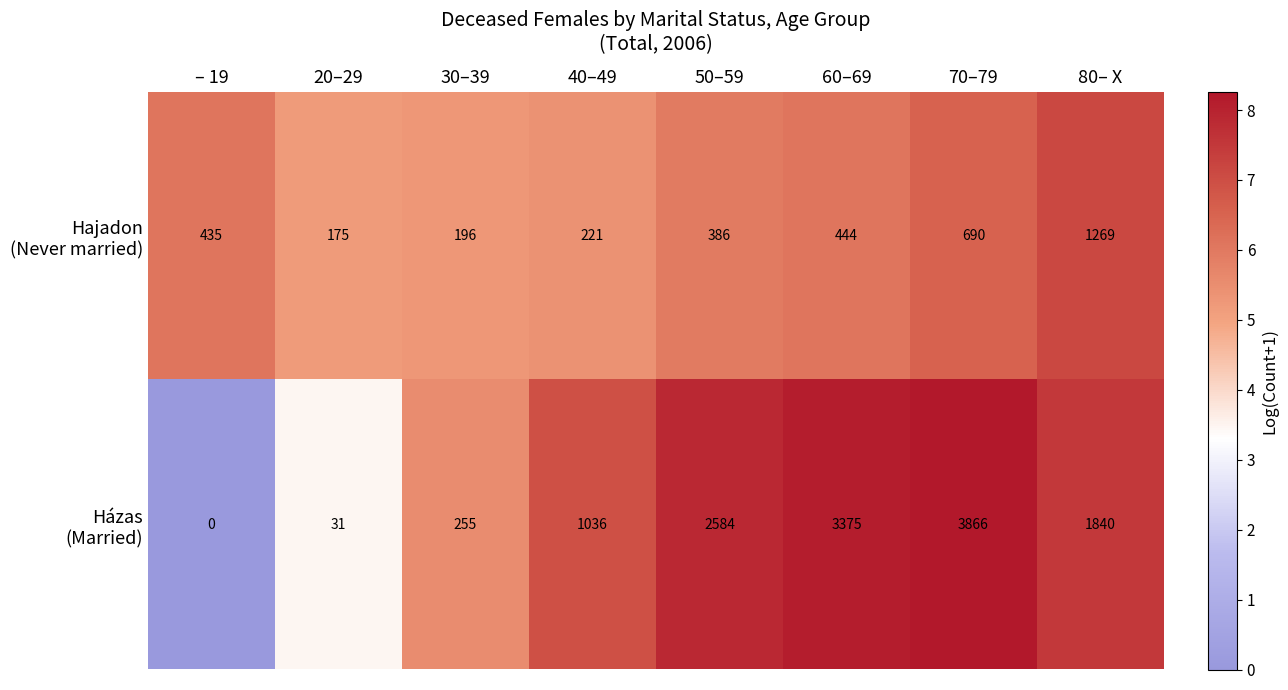

What is the difference between the highest and lowest values at 40–49?

815